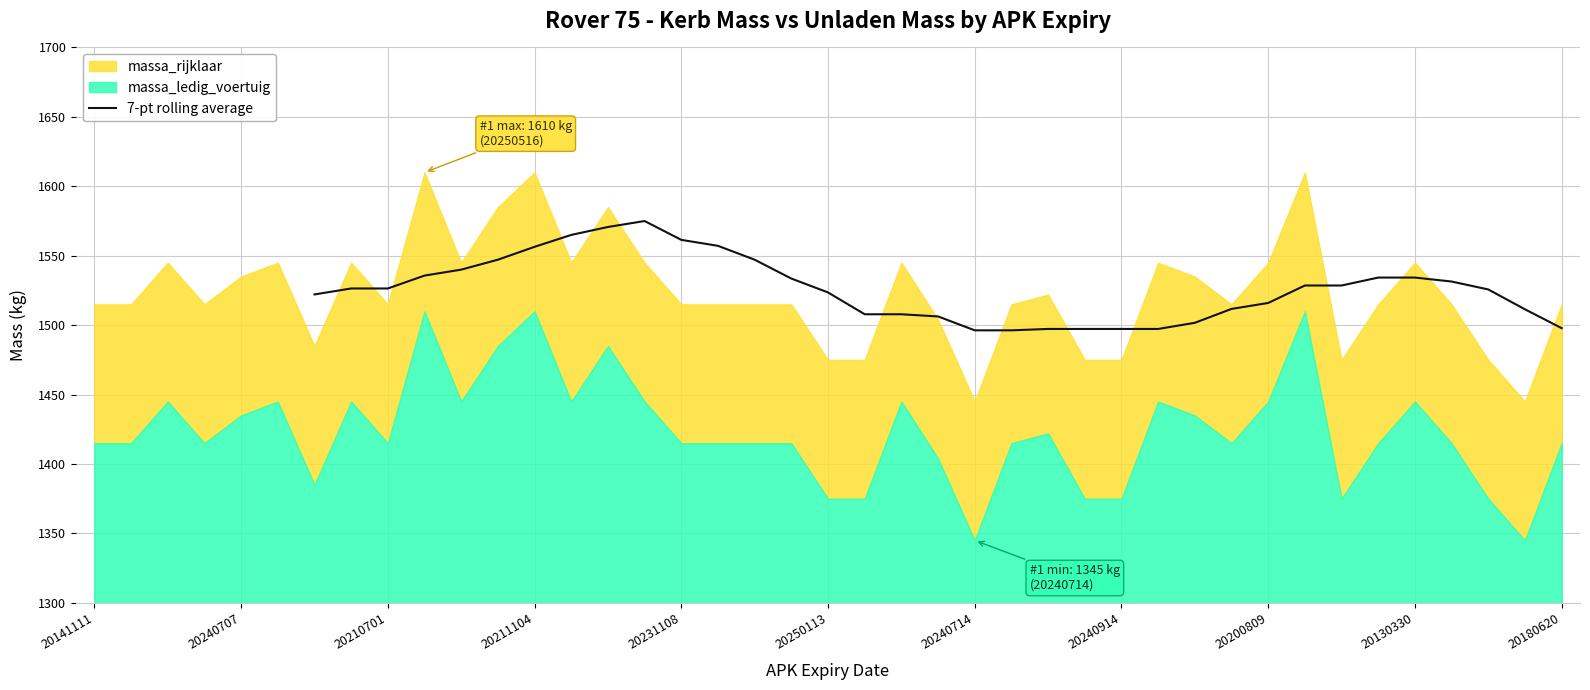

What is the minimum value for 7-pt rolling average?

1496.3